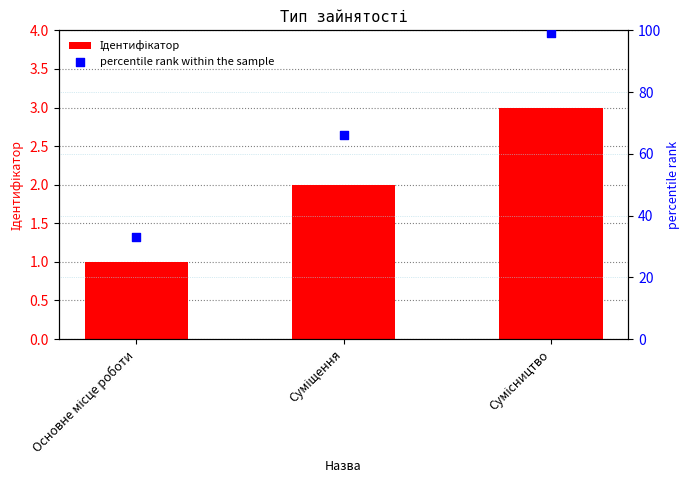

At which category is the sum across all series the highest?

Сумісництво